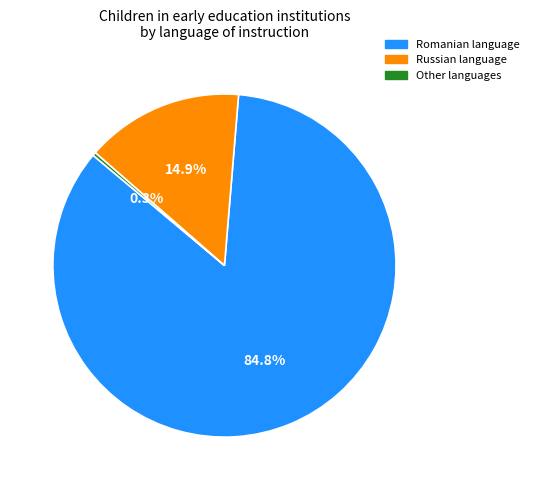

To the nearest percent, what percentage of the pie is Romanian language?

85%